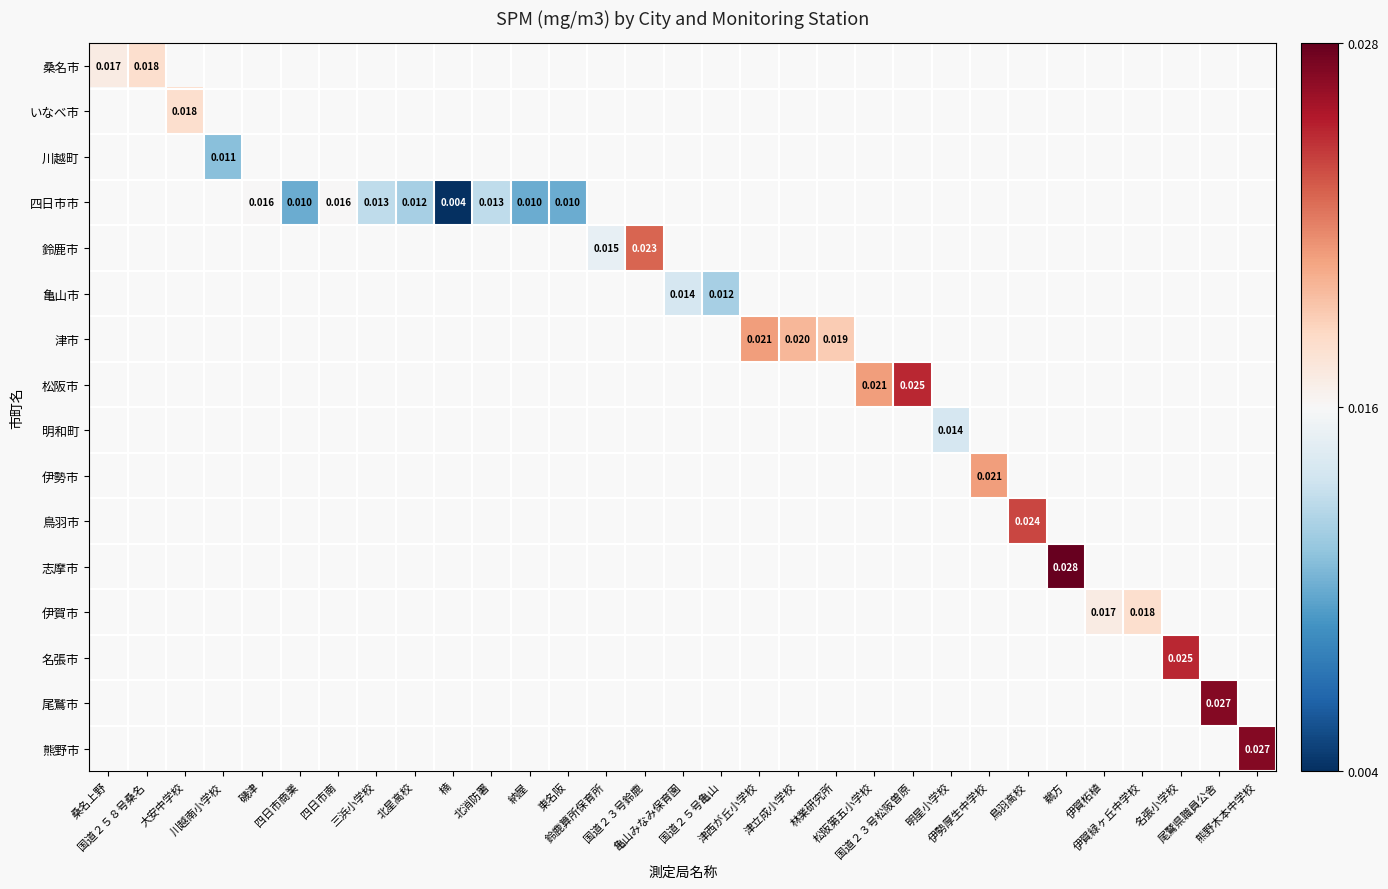

Which label corresponds to the largest value in the chart?

鵜方